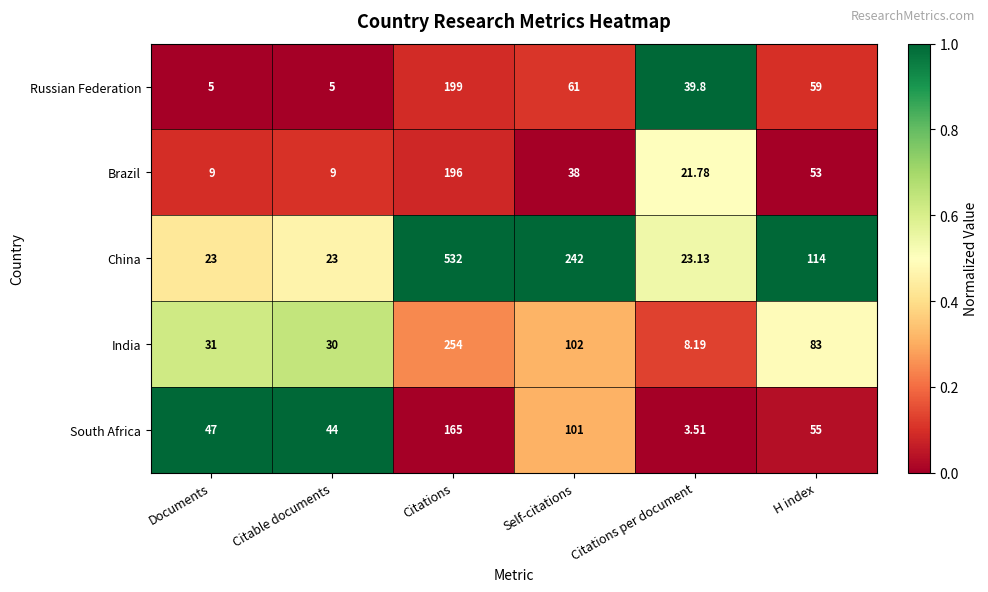

Is the value of India at Documents greater than the value of Brazil at H index?

No